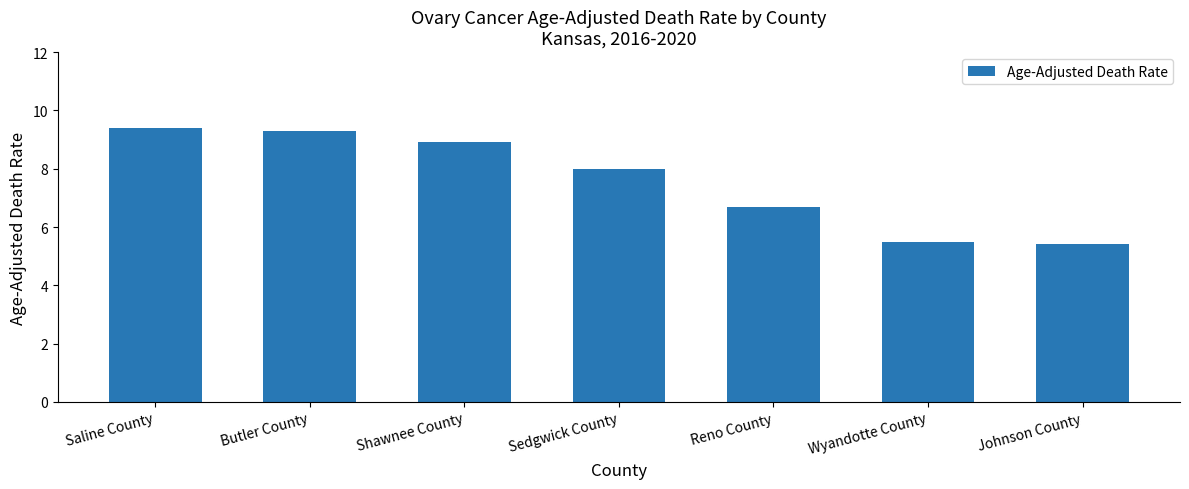

Which category has the lowest value across all series?

Johnson County